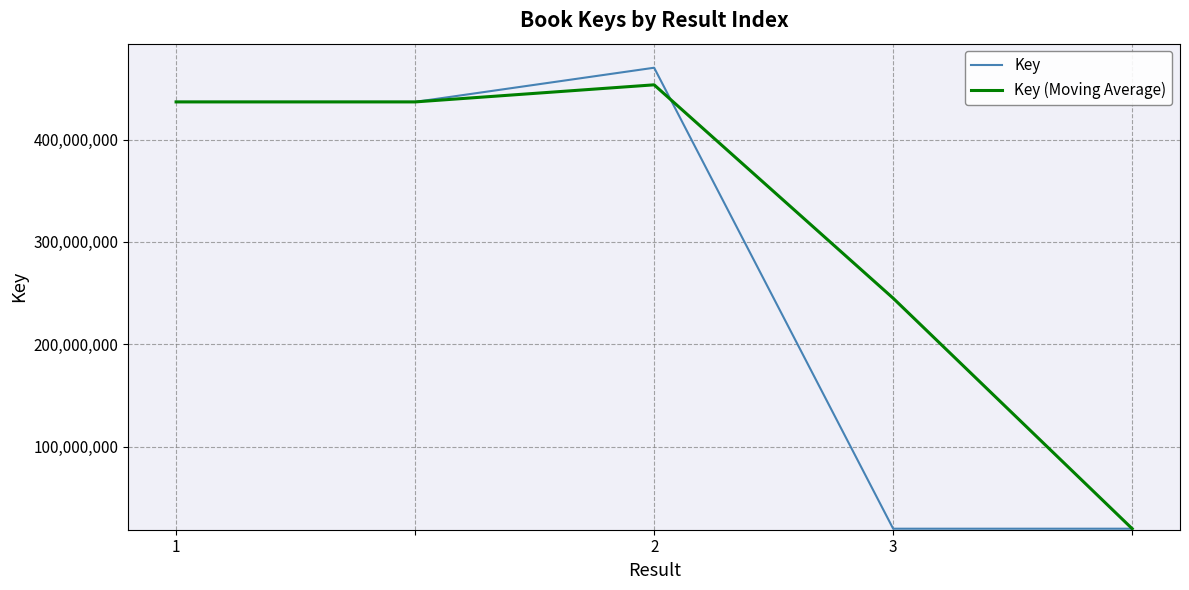

Which series has the largest total across all categories?

Key (Moving Average)